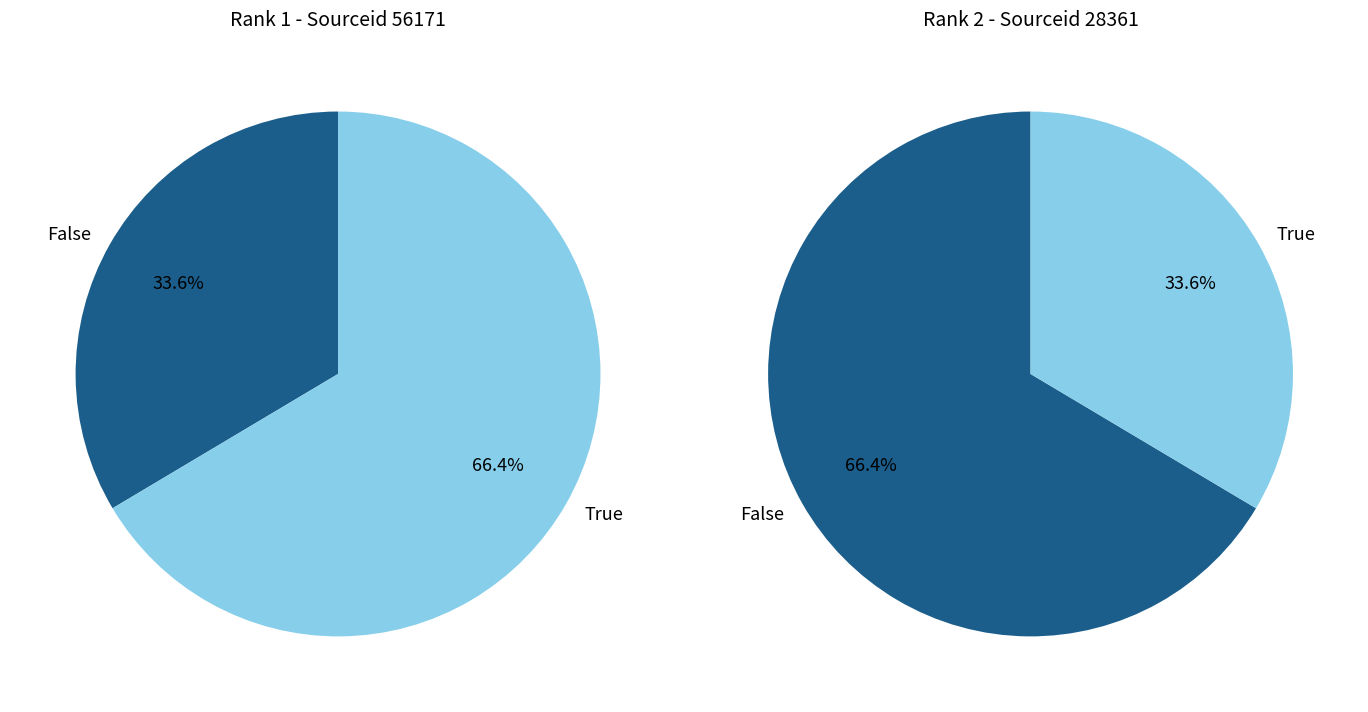

To the nearest percent, what is the difference between the 2 and 1 slice percentages?

33%